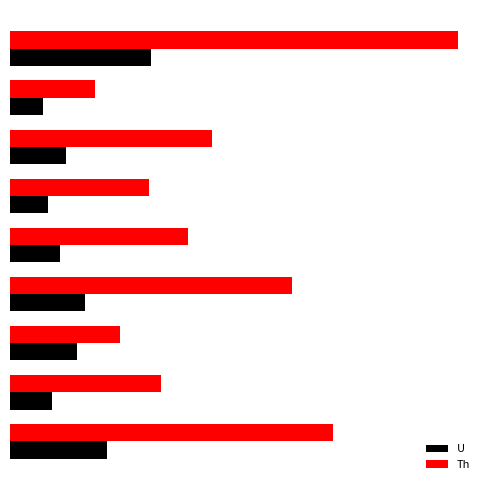

What are all the series names shown in the legend?

U, Th